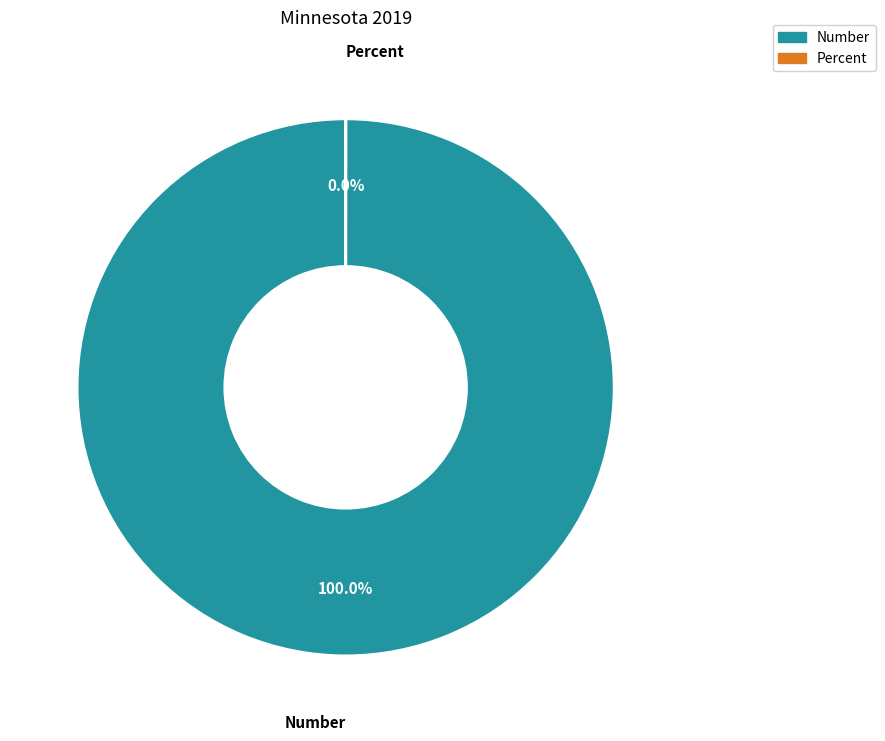

How many segments does this pie chart have?

2